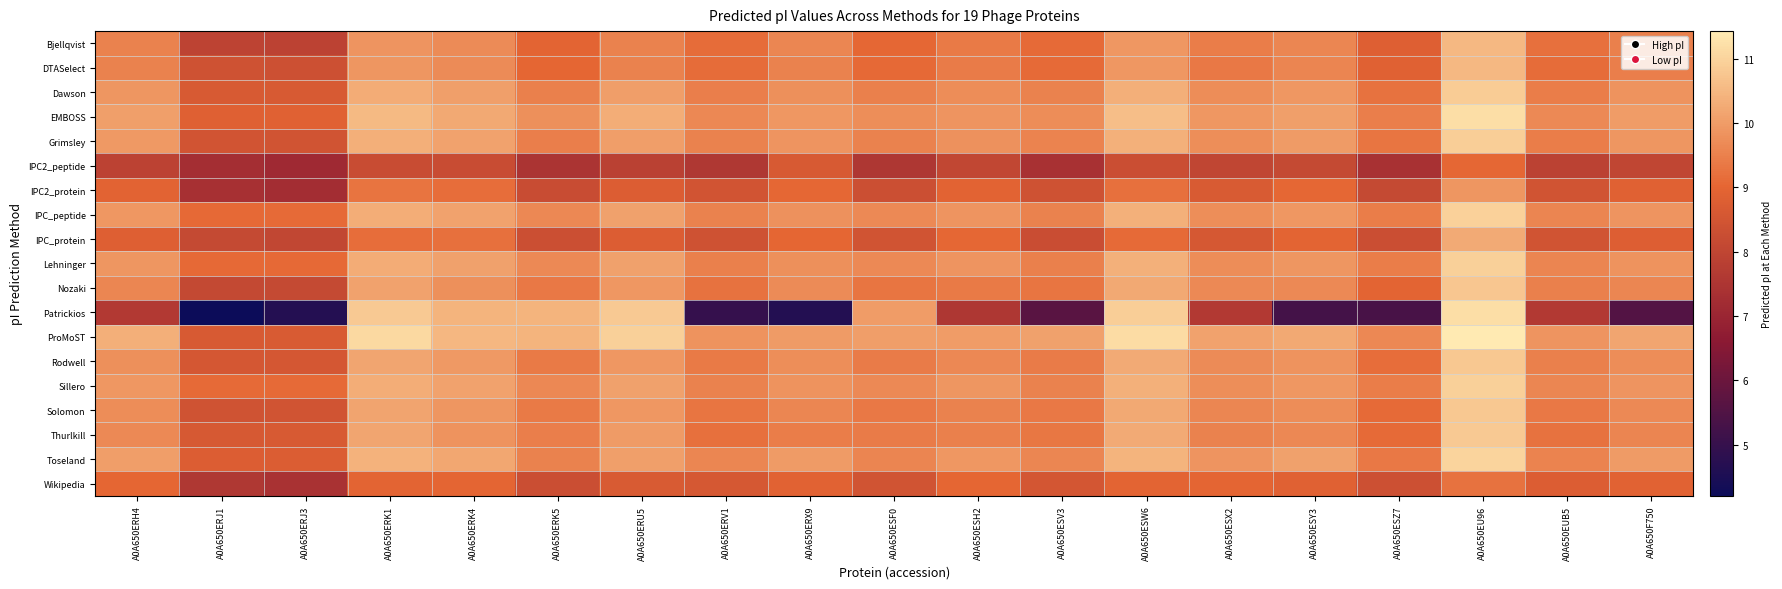

At which category is the sum across all series the highest?

A0A650EU96